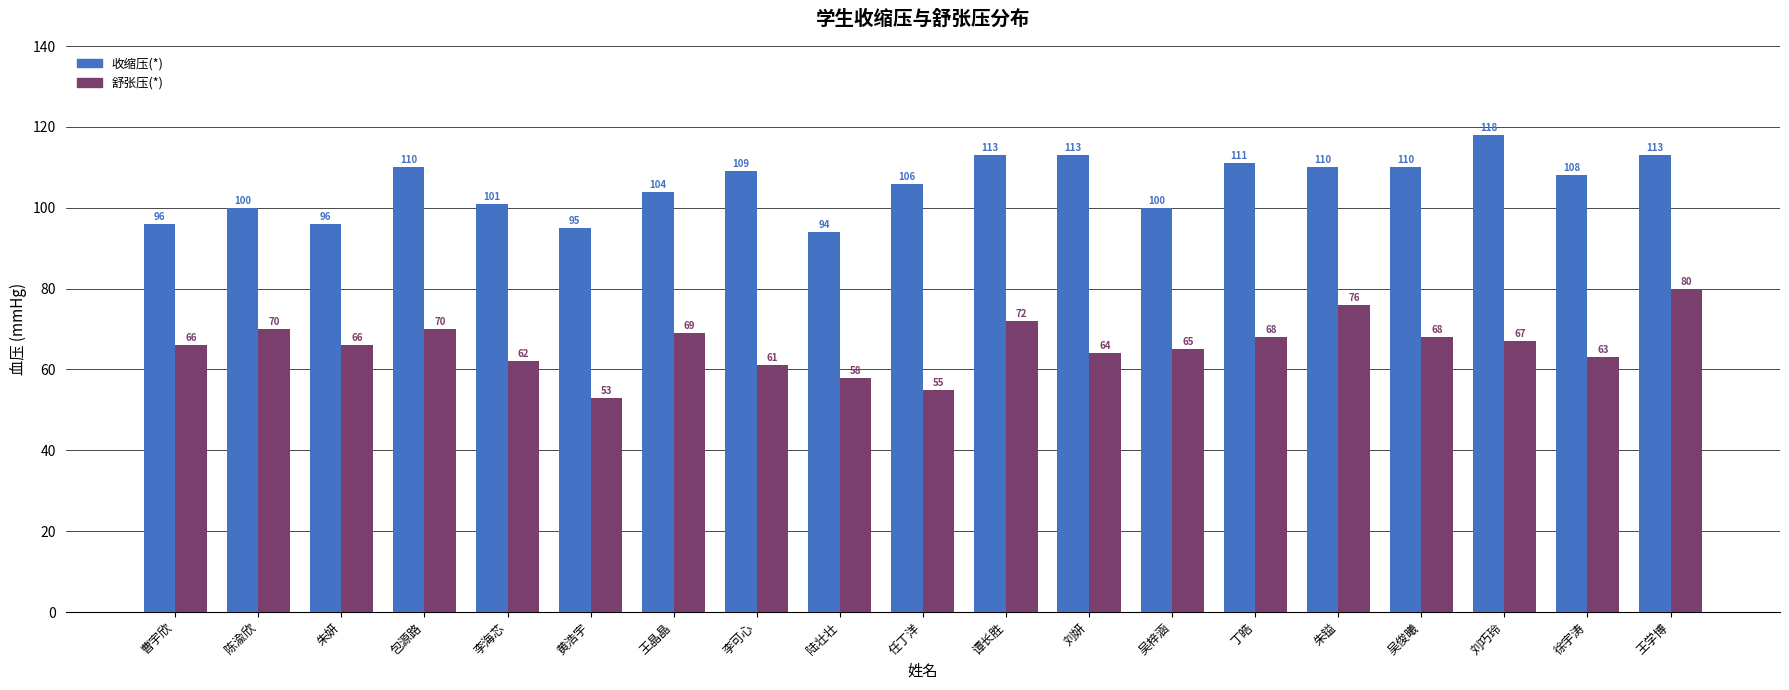

What is the difference between the maximum and second lowest values in the 舒张压(*) series?

25